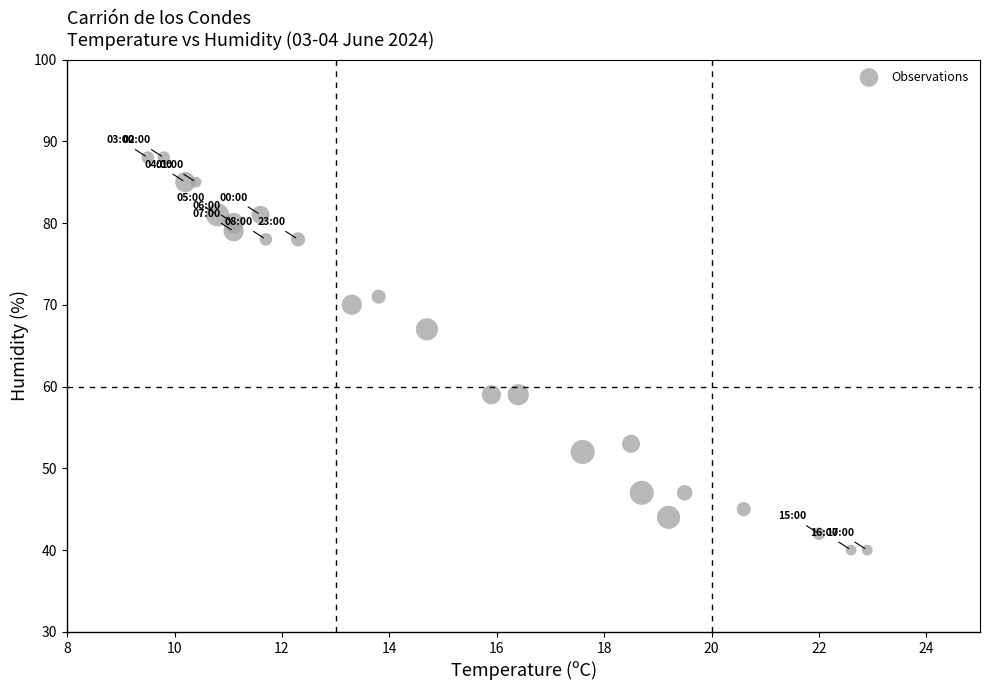

What Y value in the scatter plot is closest to 64?

67